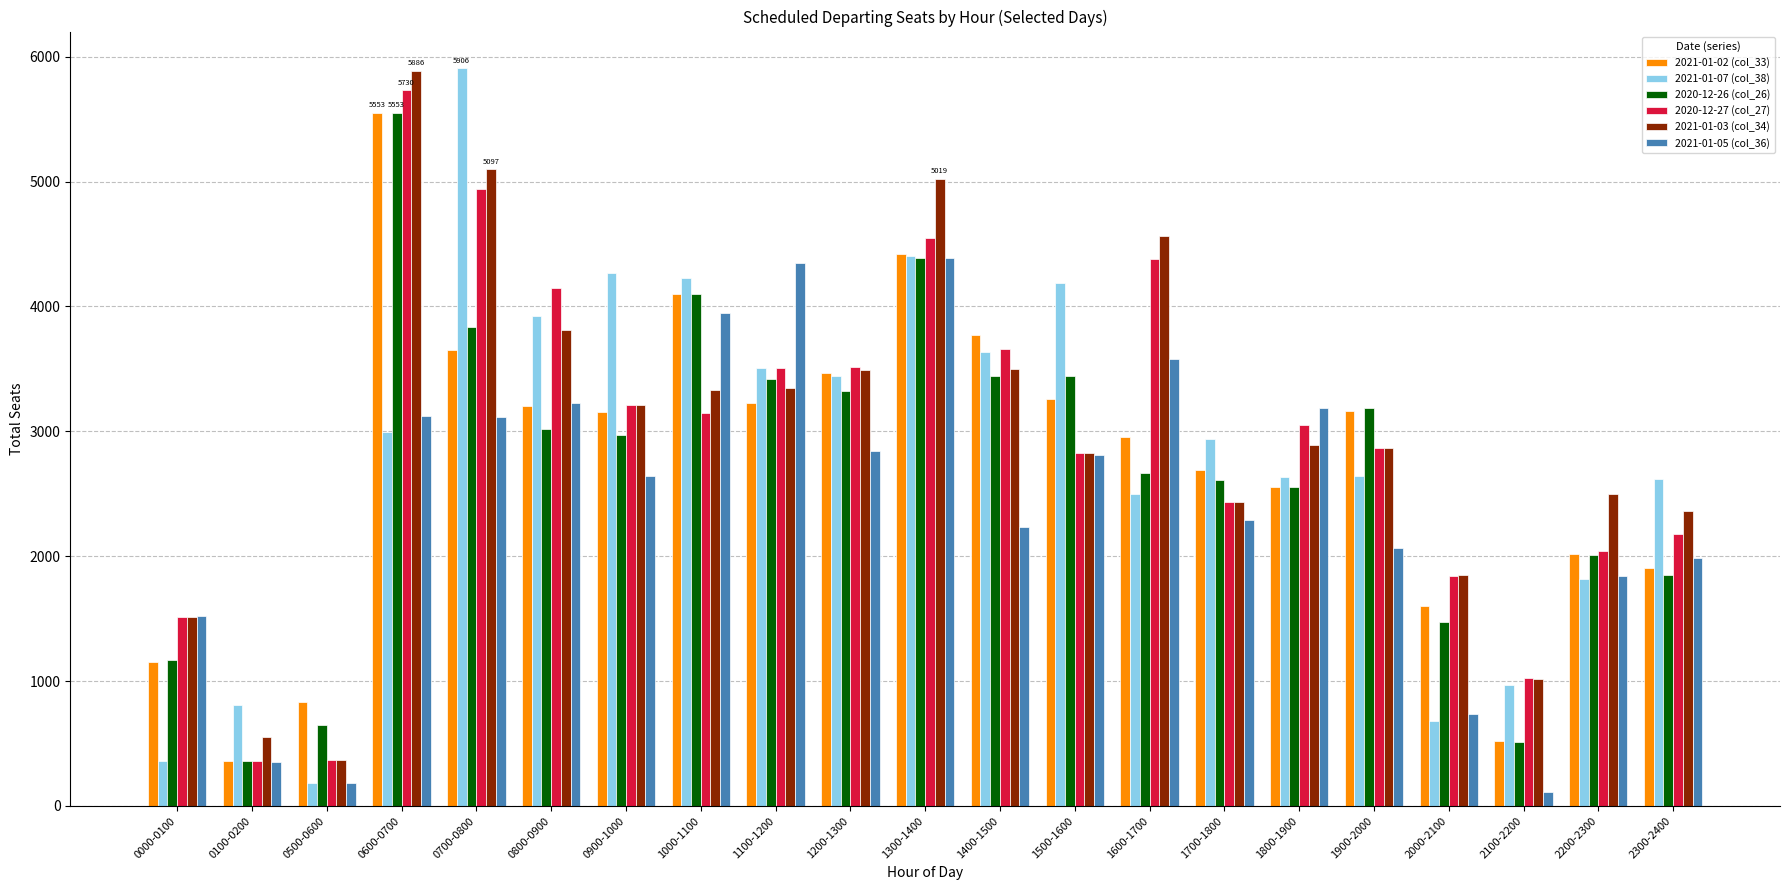

What is the total value across all series at 0500-0600?

2587